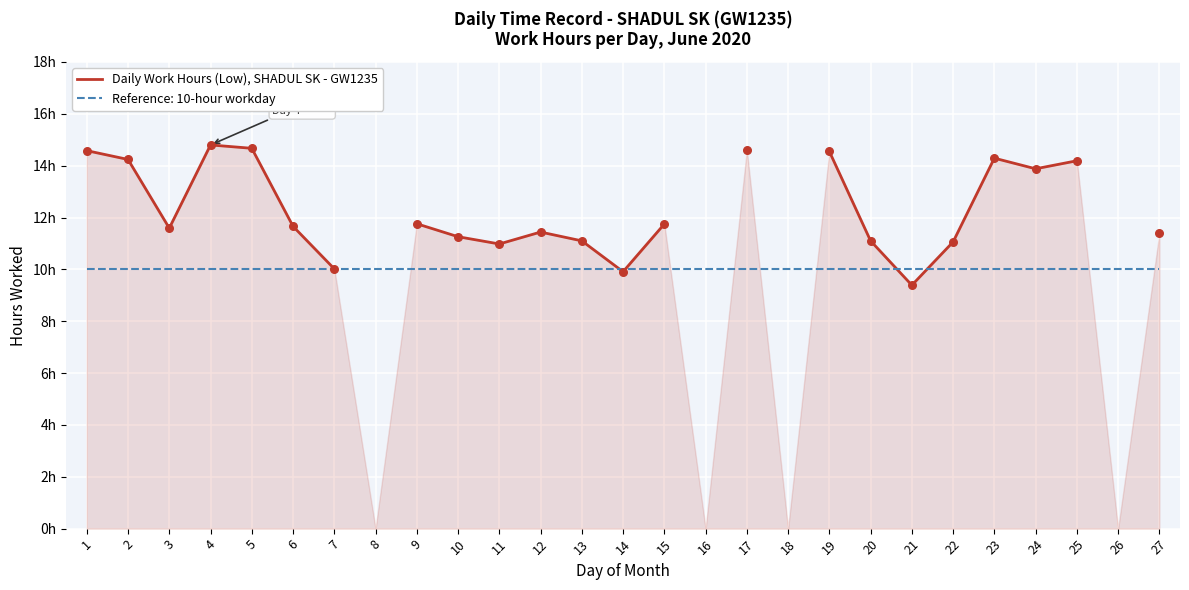

Approximately how many times larger is the value at 3 compared to 14?

1.2